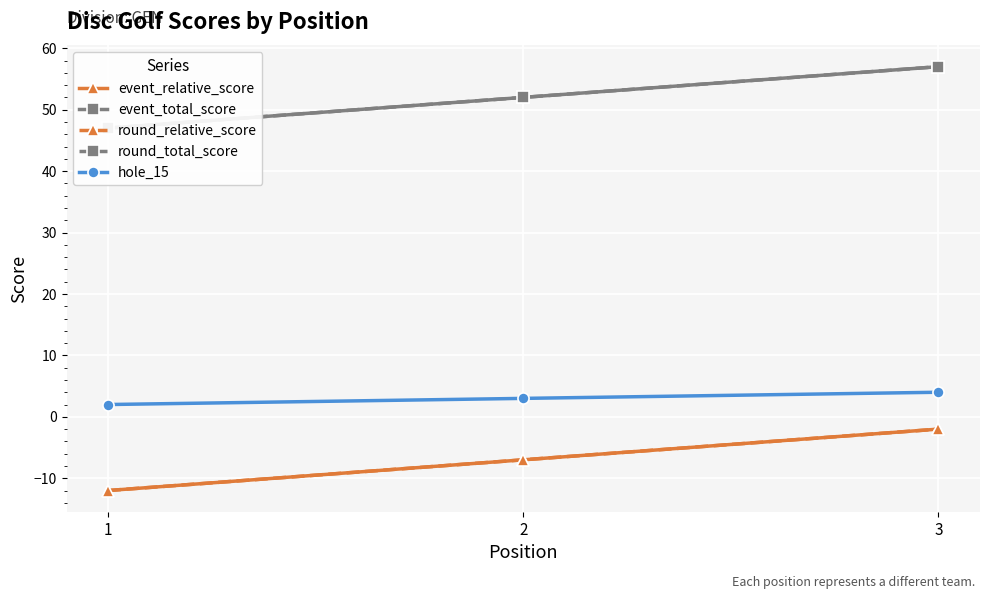

How many categories are shown in the chart?

3